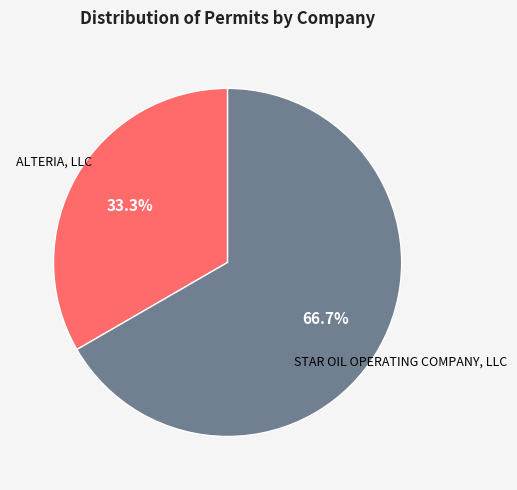

Does any single category account for the majority?

Yes